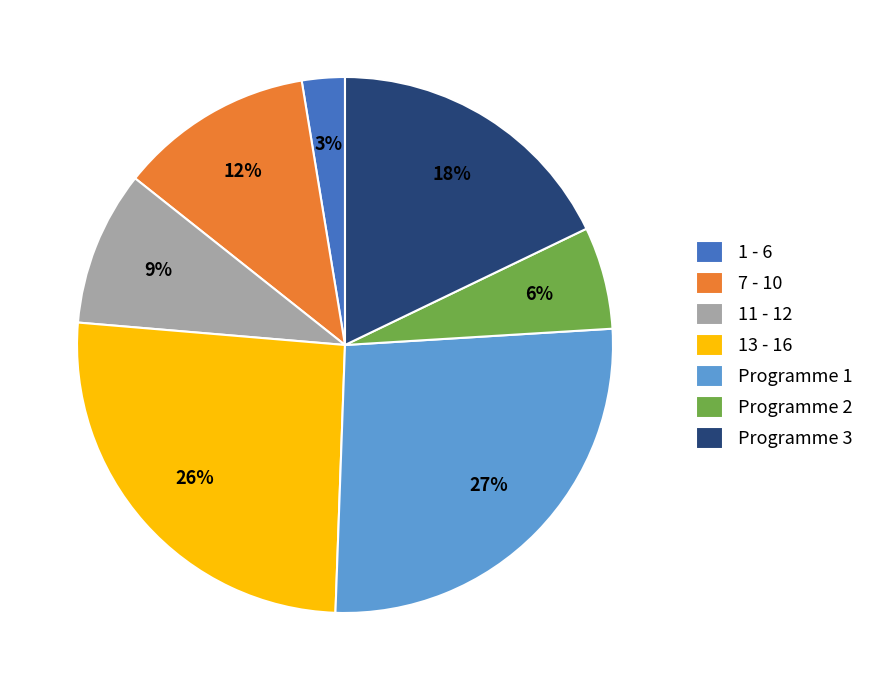

How many slices are in this pie chart?

7